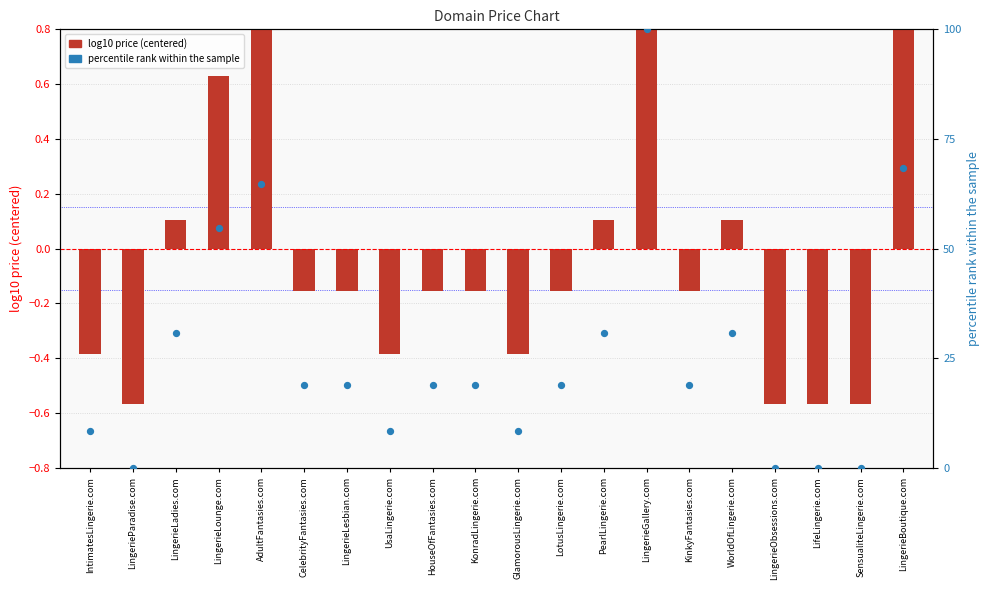

Is the value of log10 price (centered) at HouseOfFantasies.com greater than the value of percentile rank within sample at HouseOfFantasies.com?

No